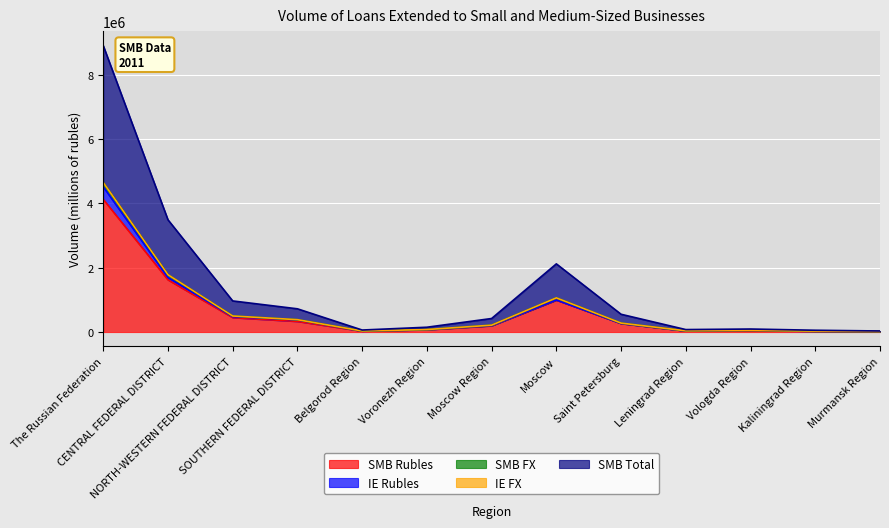

True or false: SMB Rubles and IE FX intersect in this chart.

False